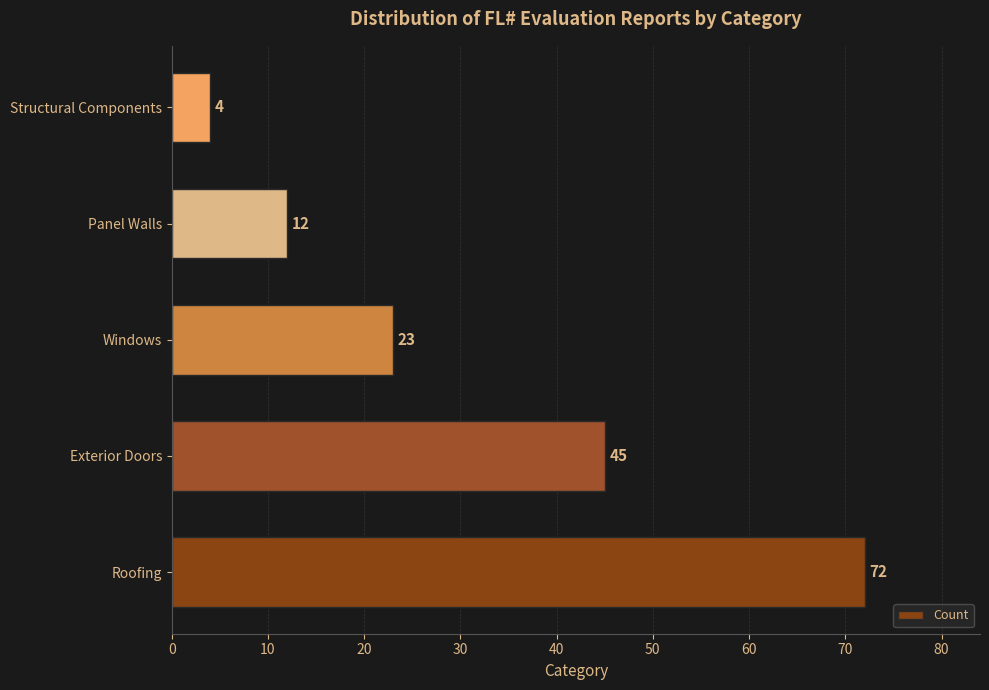

Reading bottom to top, list all the values displayed in this chart.

Roofing=72	Exterior Doors=45	Windows=23	Panel Walls=12	Structural Components=4